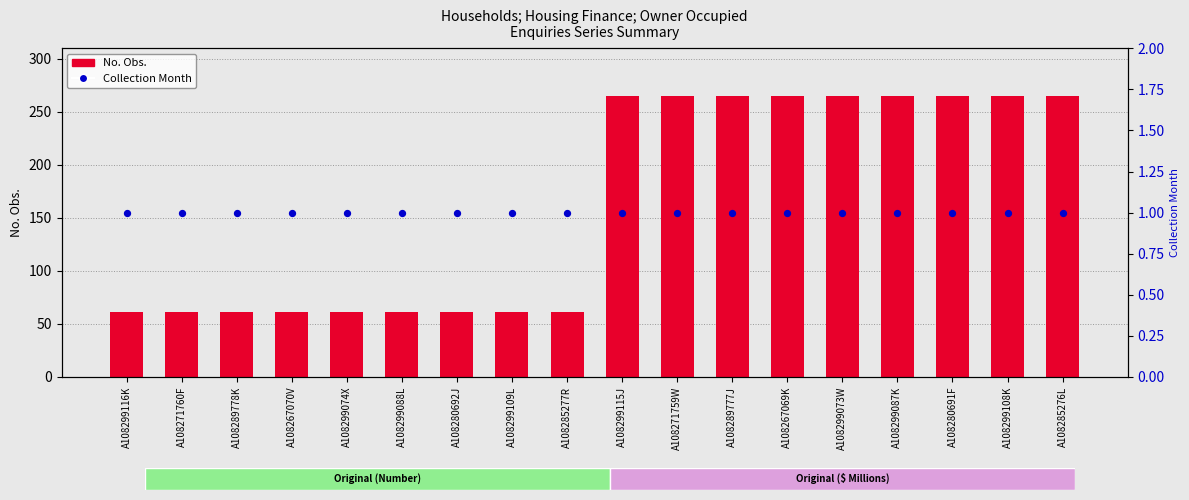

Is the value of No. Obs. at A108285276L greater than the value of Collection Month at A108299074X?

Yes